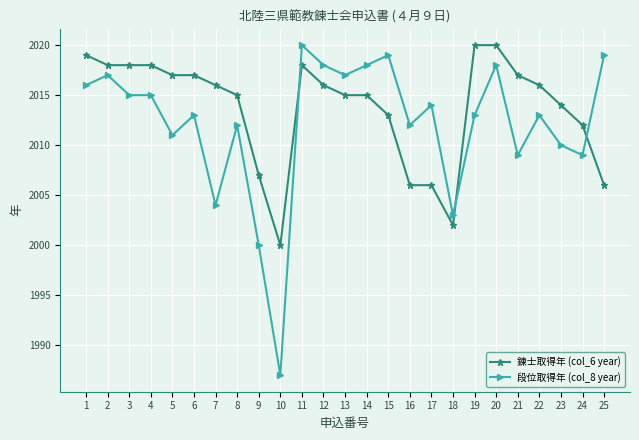

Rank the series at 10 from highest to lowest value.

錬士取得年 (col_6 year), 段位取得年 (col_8 year)